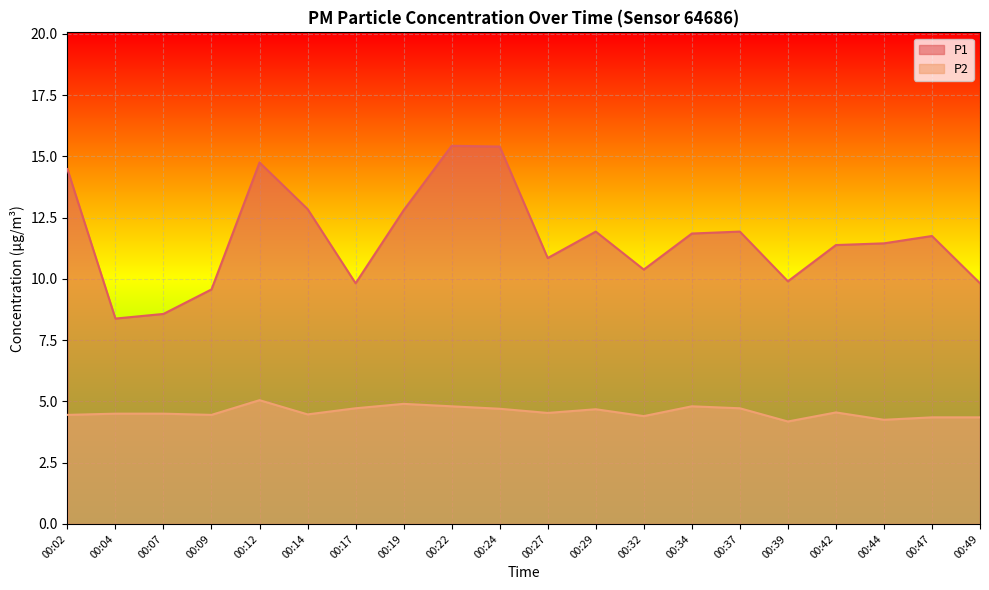

What is the value of the P1 point at the 20th from the left?

9.8